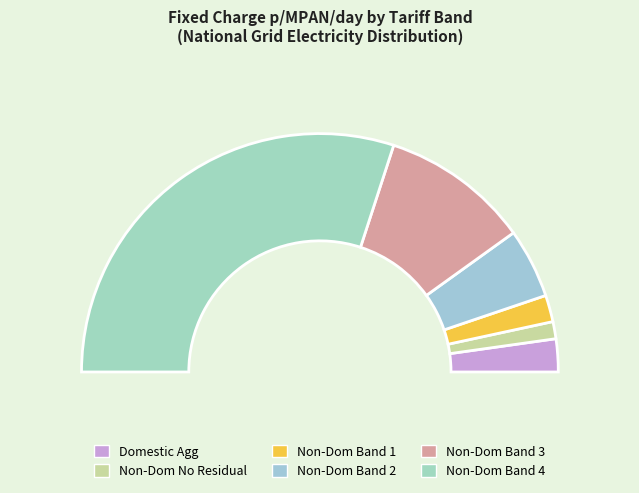

How much of the chart is everything except Non-Domestic Aggregated or CT No Residual?

97.7%